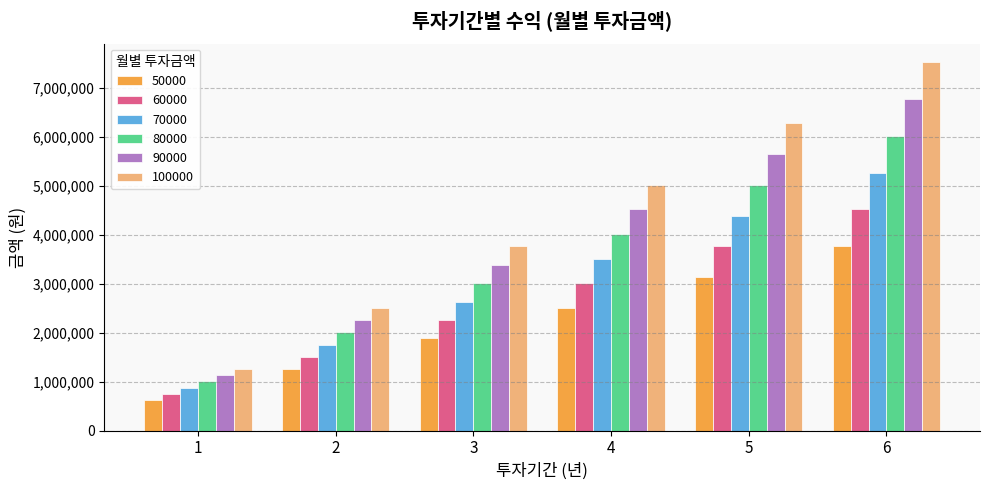

Rank the series at 2 from lowest to highest value.

50000, 60000, 70000, 80000, 90000, 100000